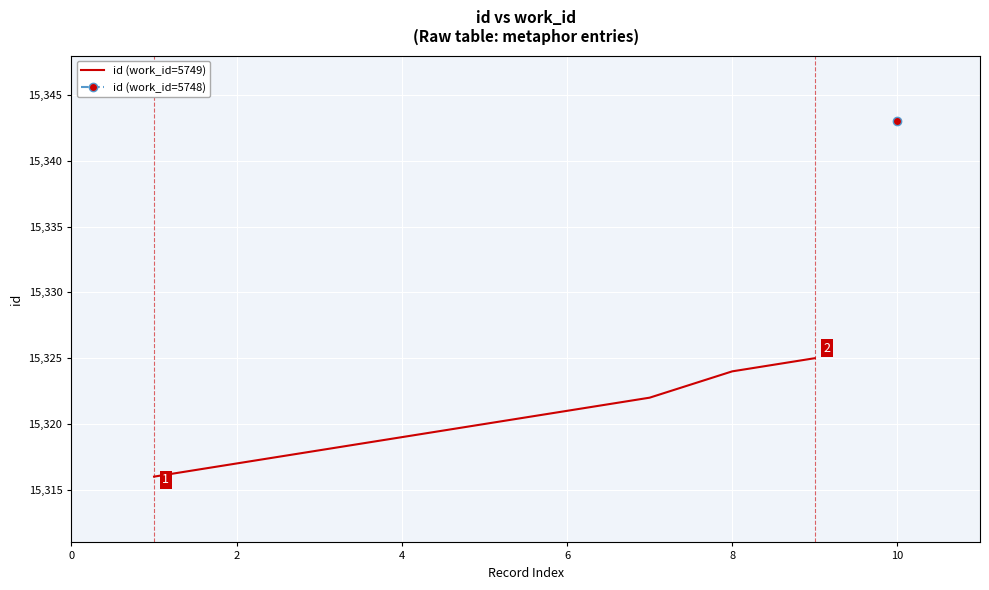

What is the difference between the maximum and minimum values?

9